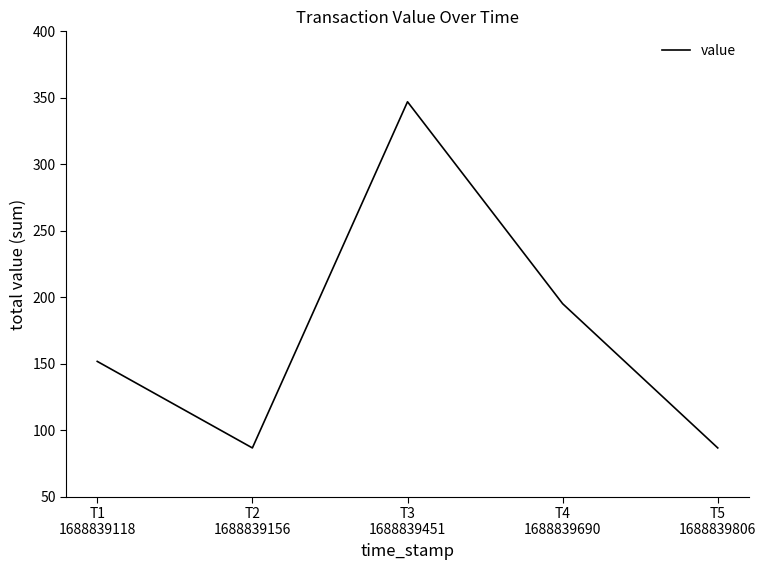

What is the difference between the maximum and minimum values?

260.3